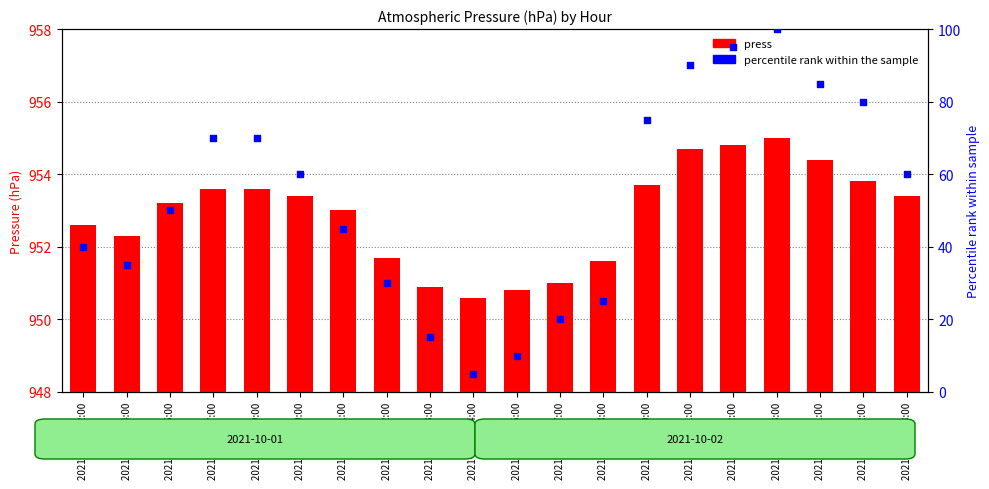

Which series has the widest spread of Y values?

percentile rank